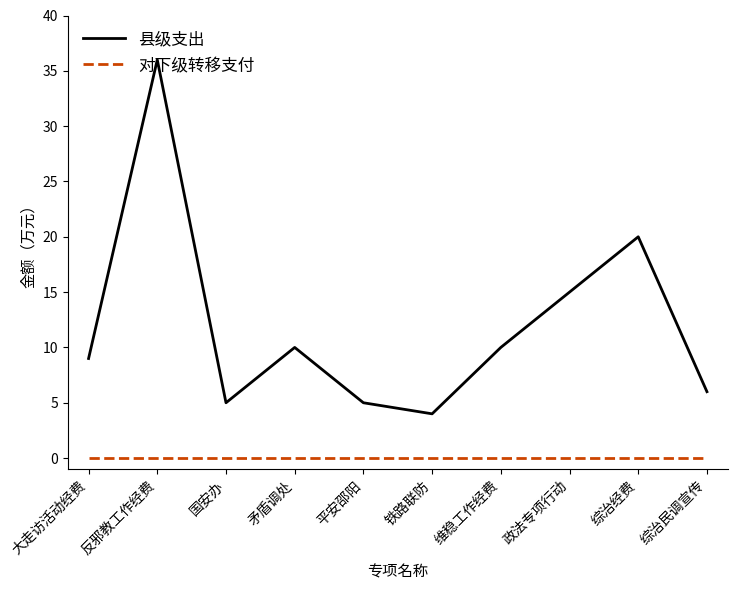

Where does the 县级支出 series first go above 10?

反邪教工作经费